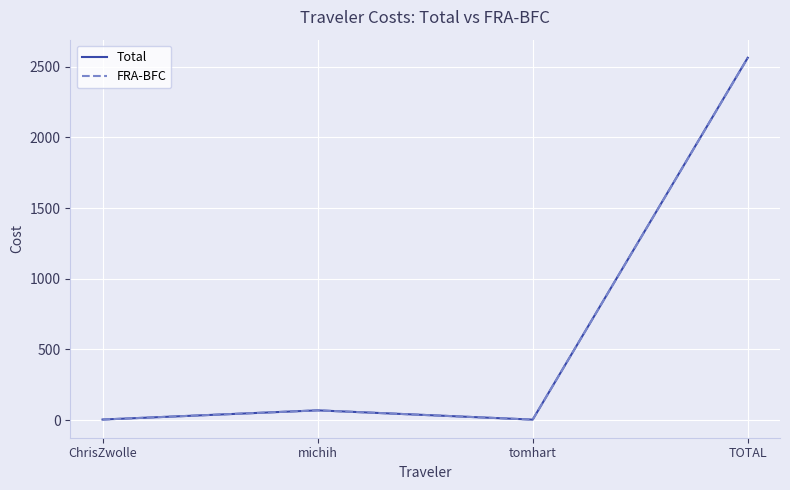

Which series has the largest range (max minus min)?

Total